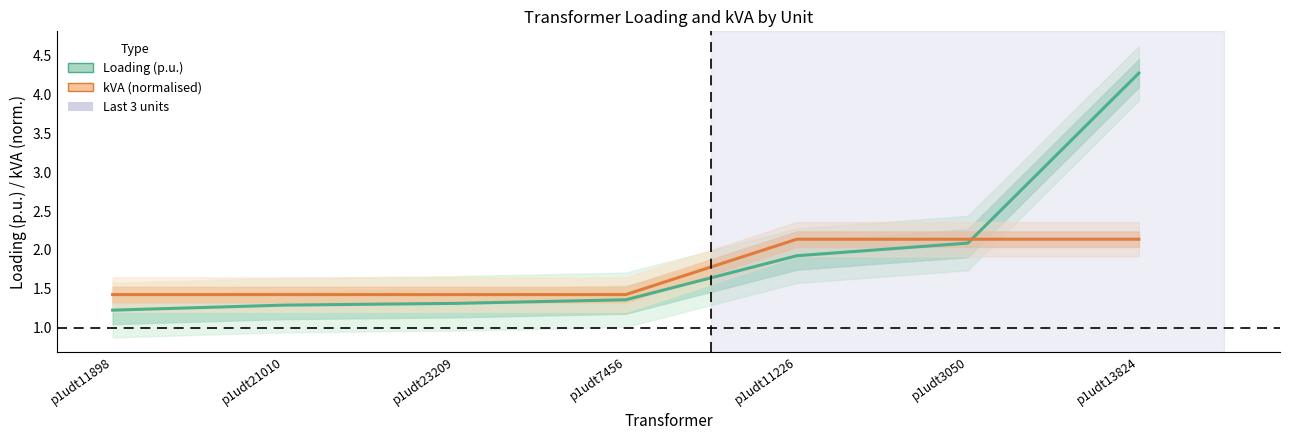

Reading left to right, list all the values displayed in this chart.

Loading (p.u.): 1.2	1.3	1.3	1.4	1.9	2.1	4.3
kVA (normalised): 1.4	1.4	1.4	1.4	2.1	2.1	2.1